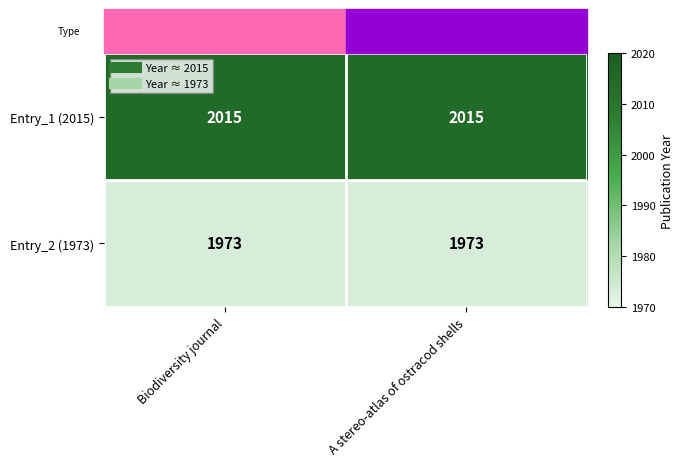

What is the spread (max minus min) of values at A stereo-atlas of ostracod shells?

42